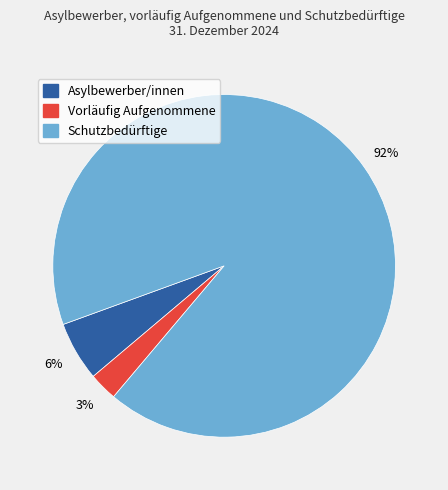

Between Vorläufig Aufgenommene and Asylbewerber/innen, which is larger?

Asylbewerber/innen